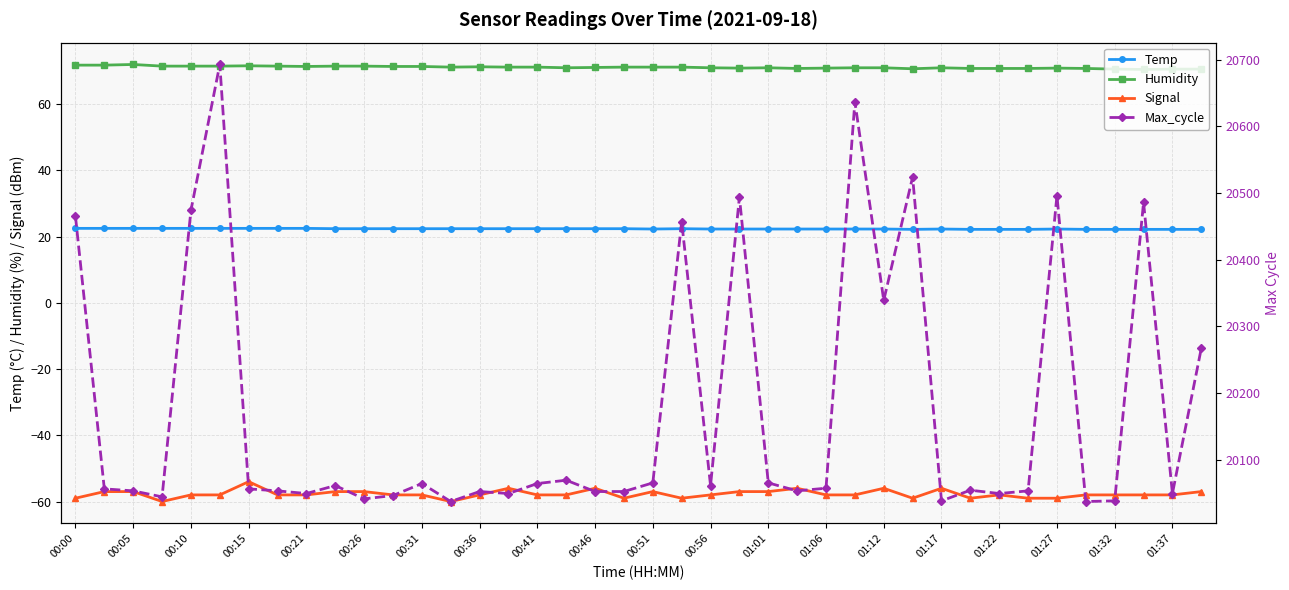

How many interior local peaks does the Max_cycle series have?

12